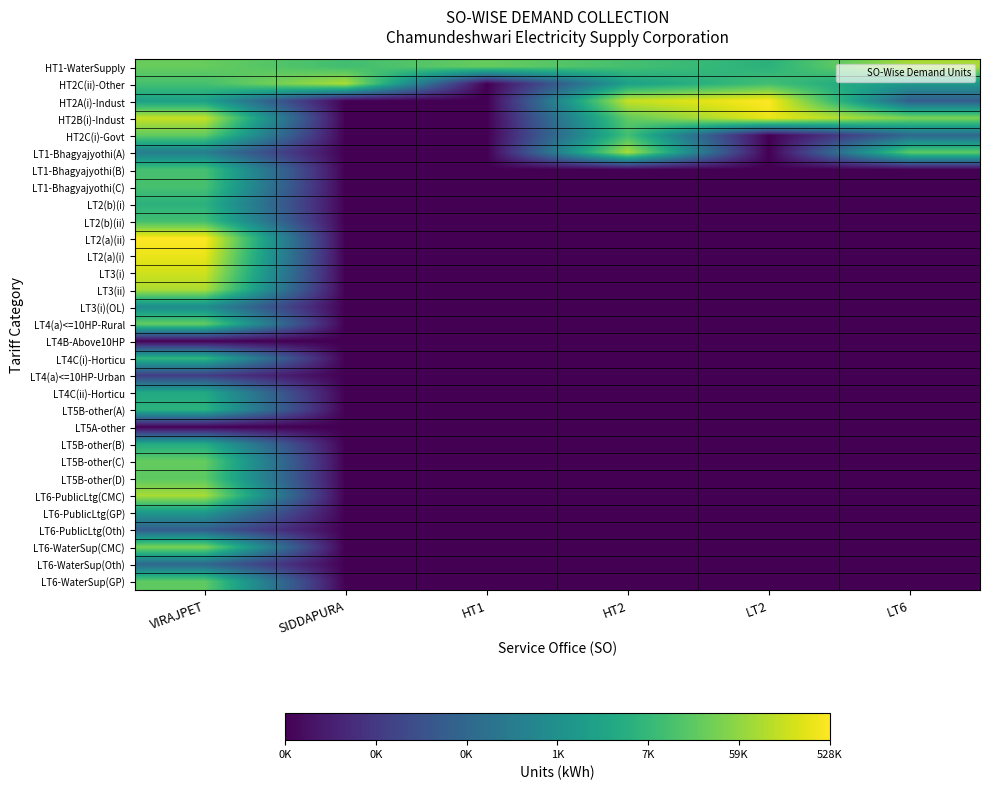

Which series has the widest spread of values?

HT2A(i)-Indust